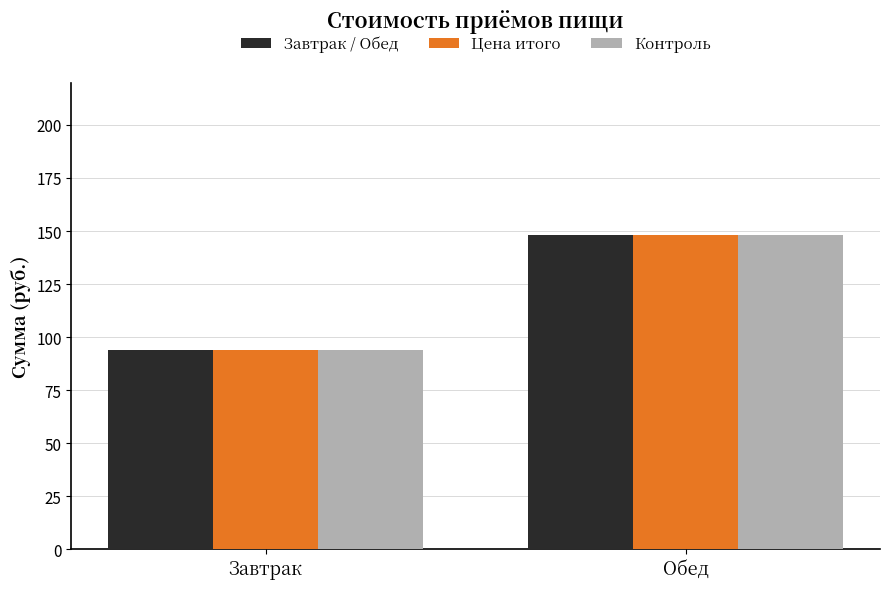

Rank the categories by Контроль value from highest to lowest.

Обед, Завтрак